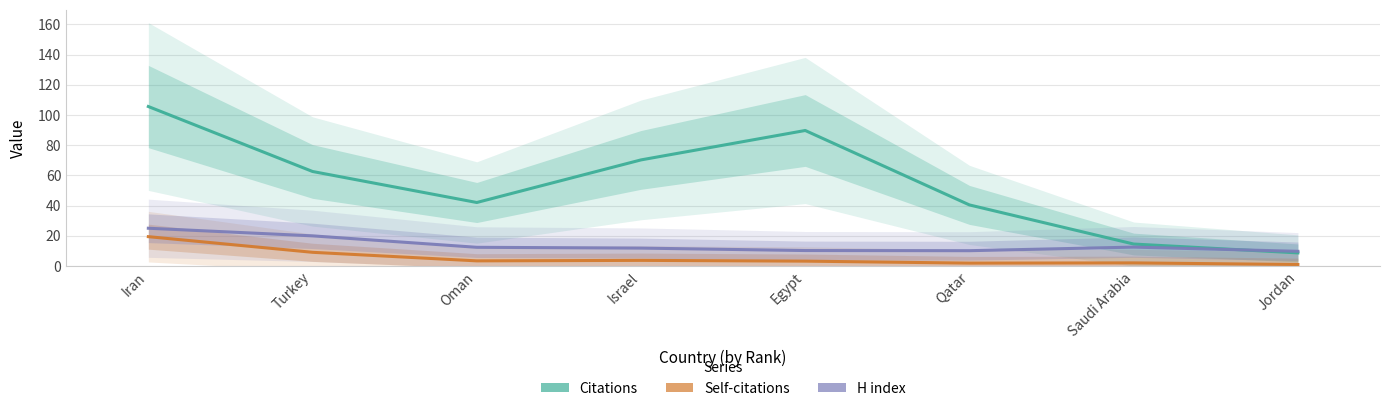

At which label does Self-citations first exceed 3?

Iran